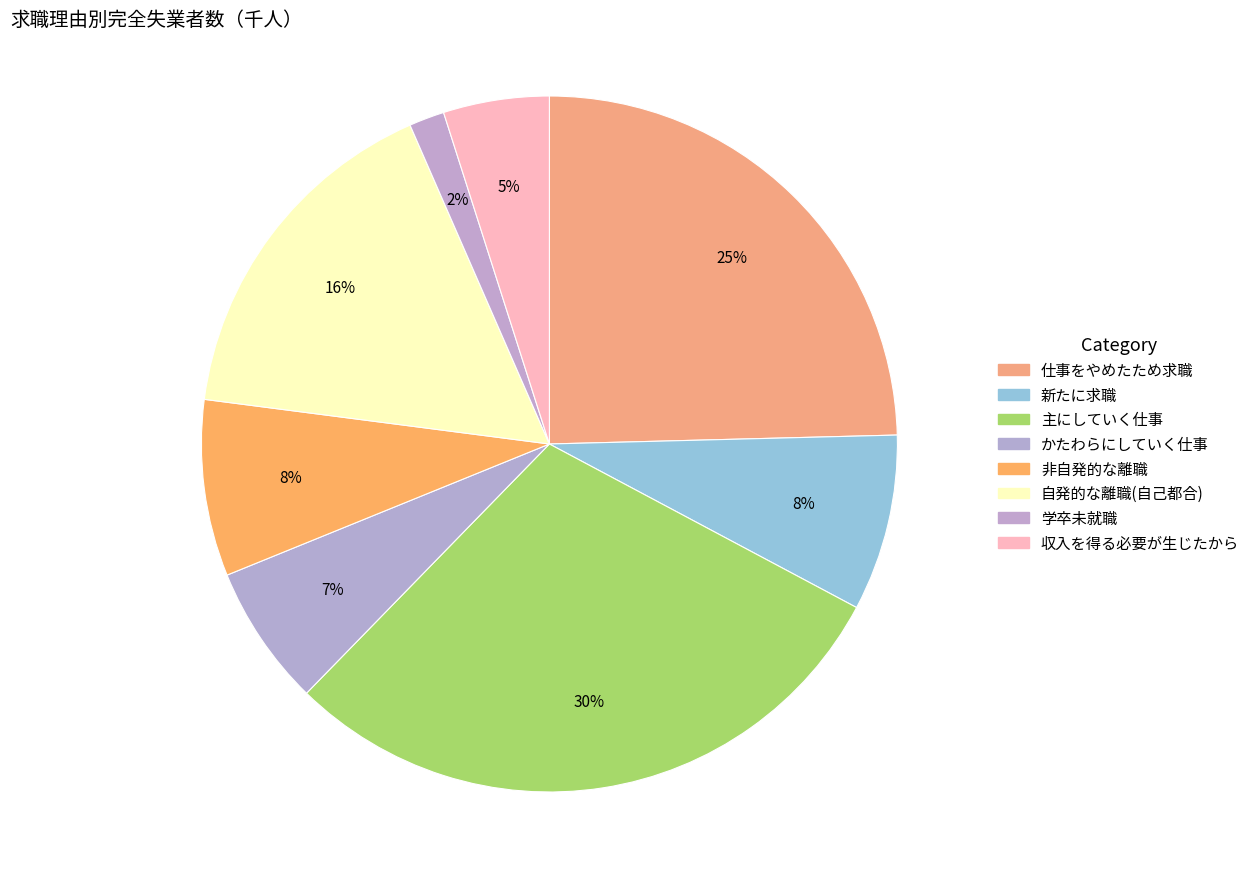

Does かたわらにしていく仕事 represent more than half of the total?

No